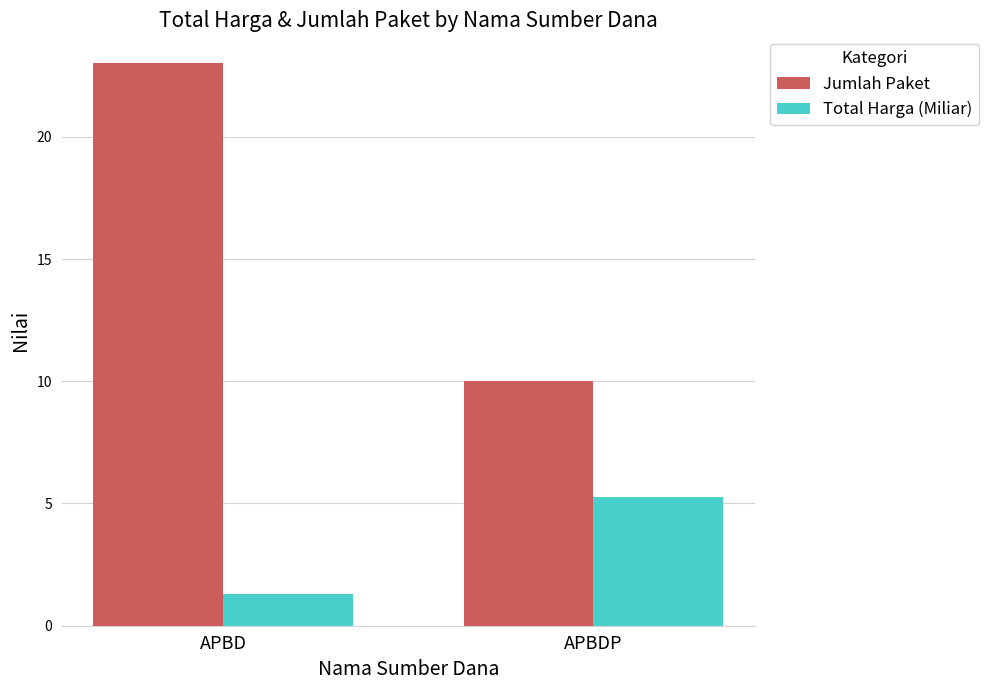

The value of Jumlah Paket at APBD is 5.4. True or false?

False